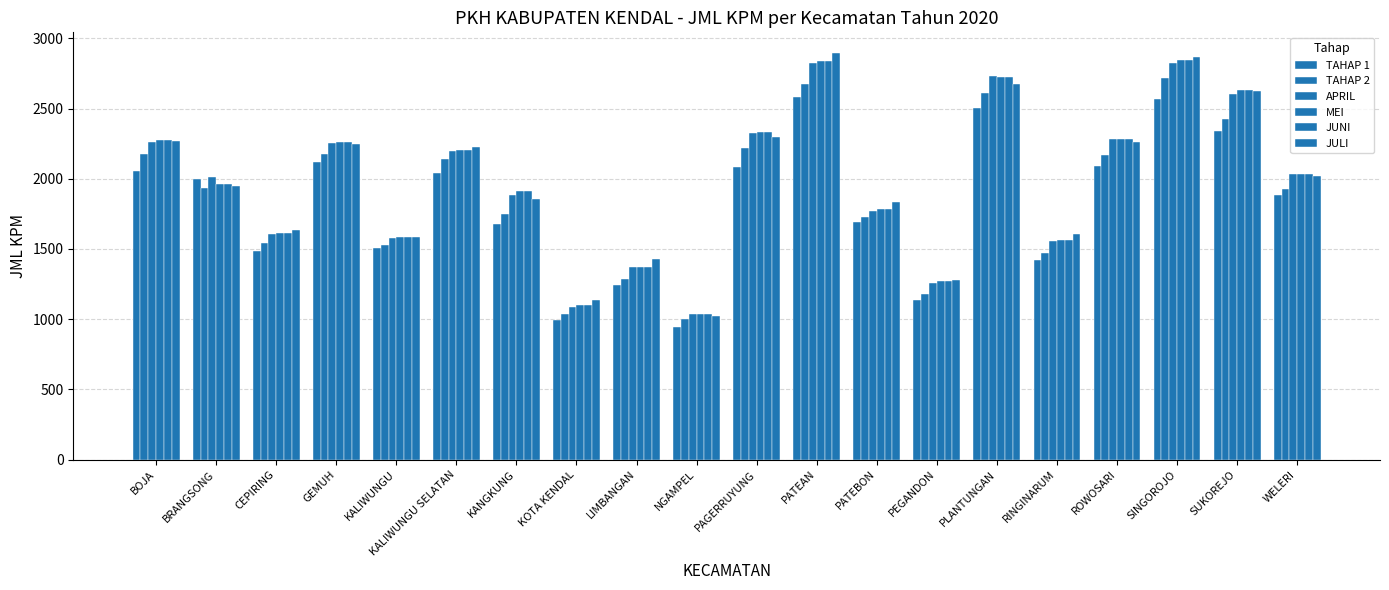

How many series are shown in this chart?

6